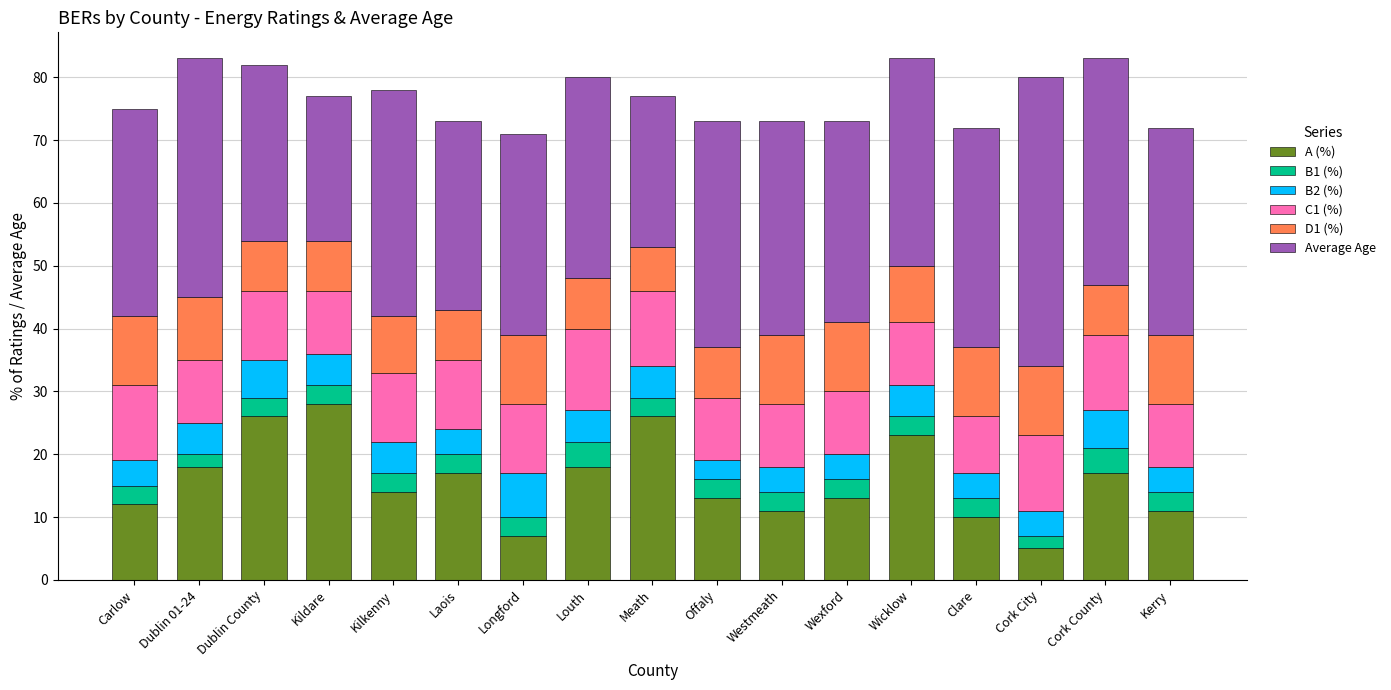

Which category has the highest value in the A (%) series?

Kildare